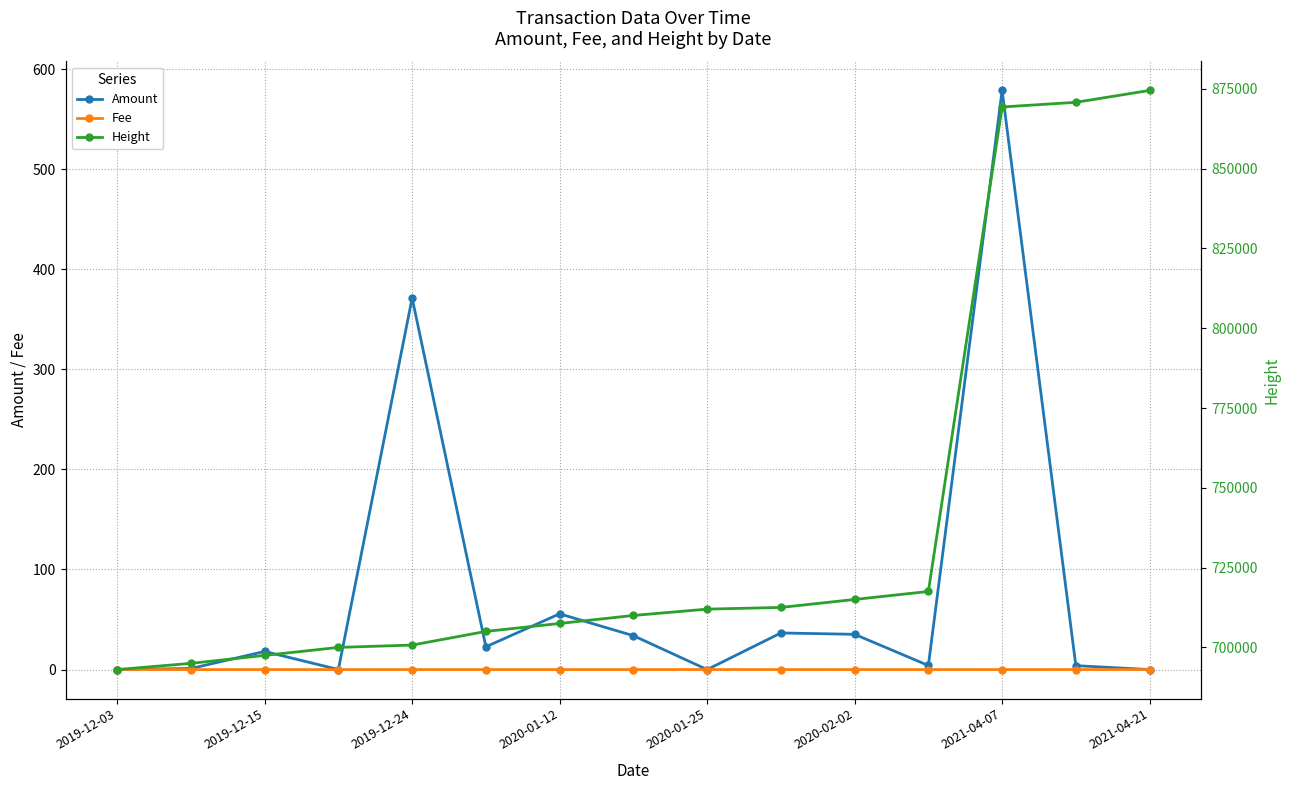

What is the difference between the highest and lowest values at 11?

717528.0